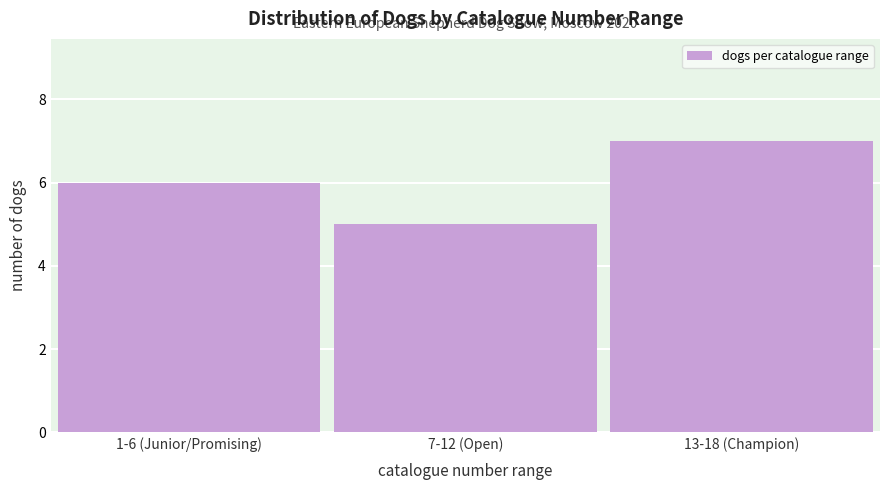

Reading left to right, transcribe all the data shown in this chart.

1-6 (Junior/Promising)=6	7-12 (Open)=5	13-18 (Champion)=7